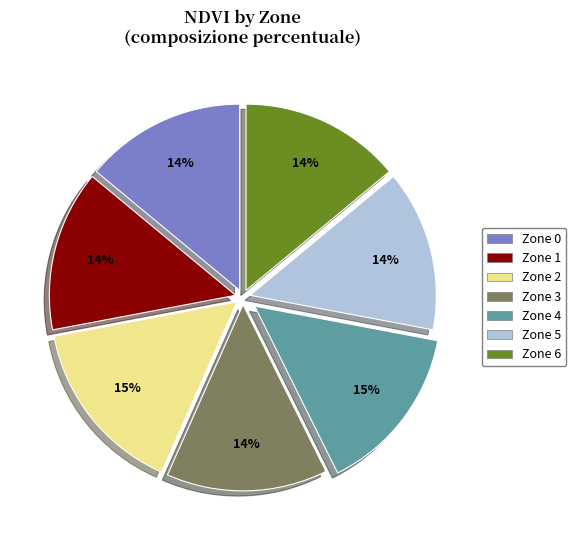

To the nearest percent, what portion does Zone 0 represent?

14%